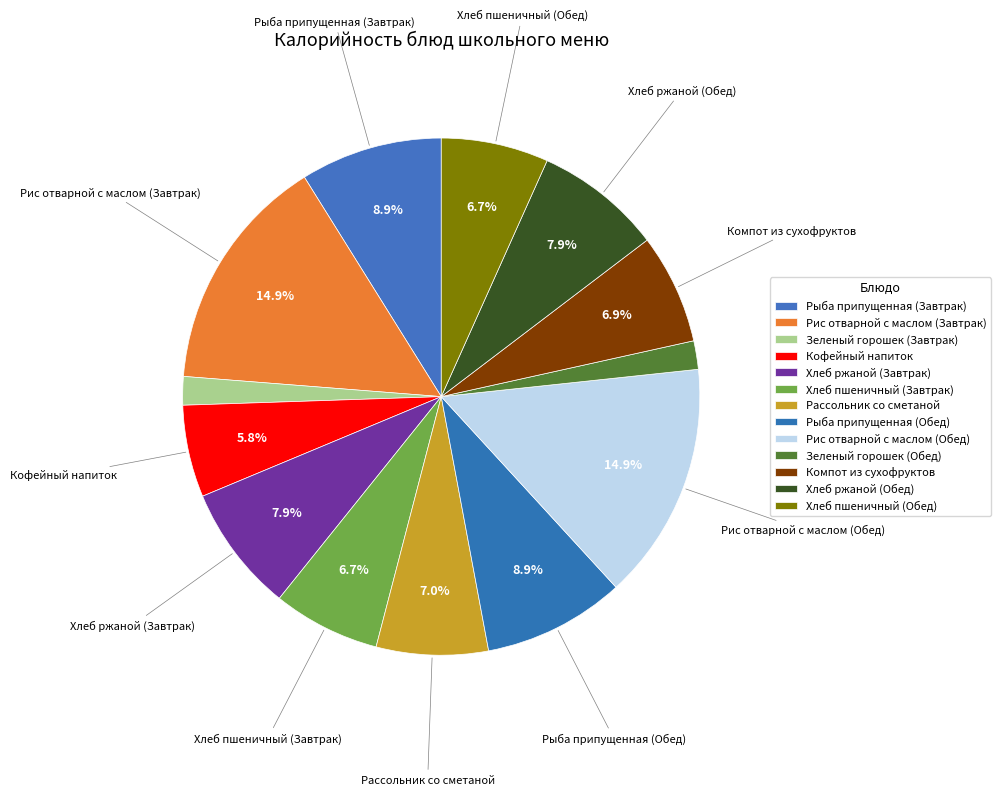

To the nearest percent, what is the combined percentage of Рис отварной с маслом (Завтрак) and Компот из сухофруктов?

22%